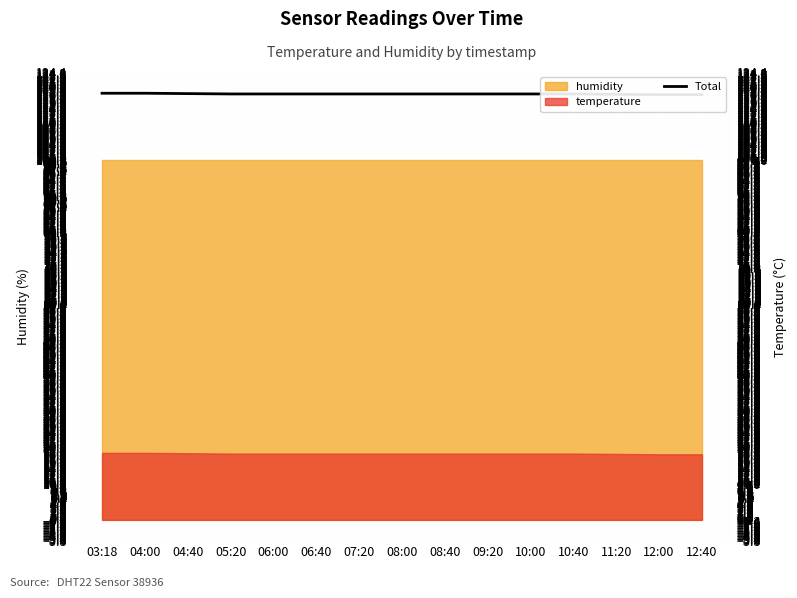

Which category has the highest value across all series?

03:18